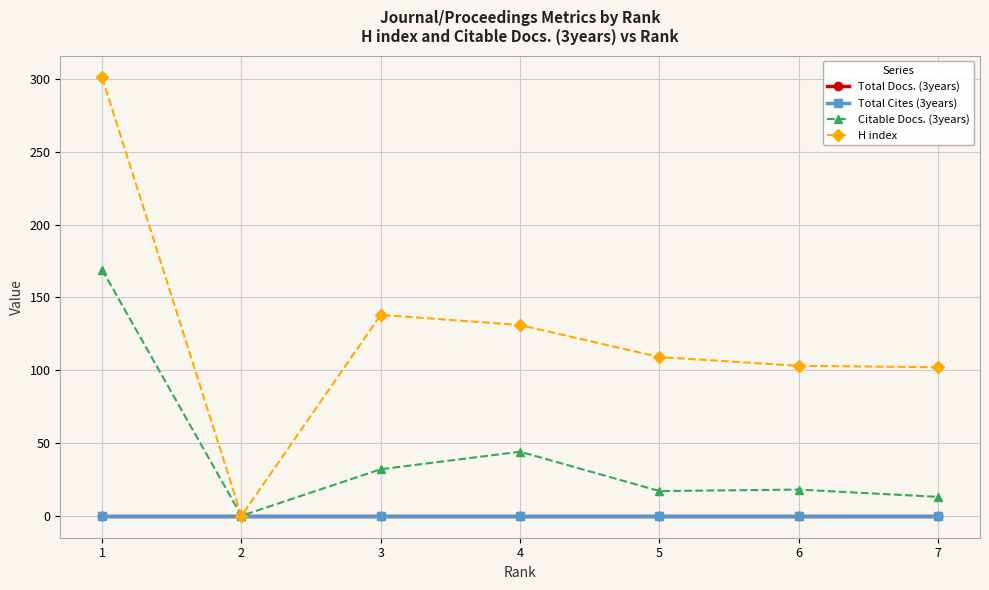

The value of Total Docs. (3years) at 6 is 0. True or false?

True